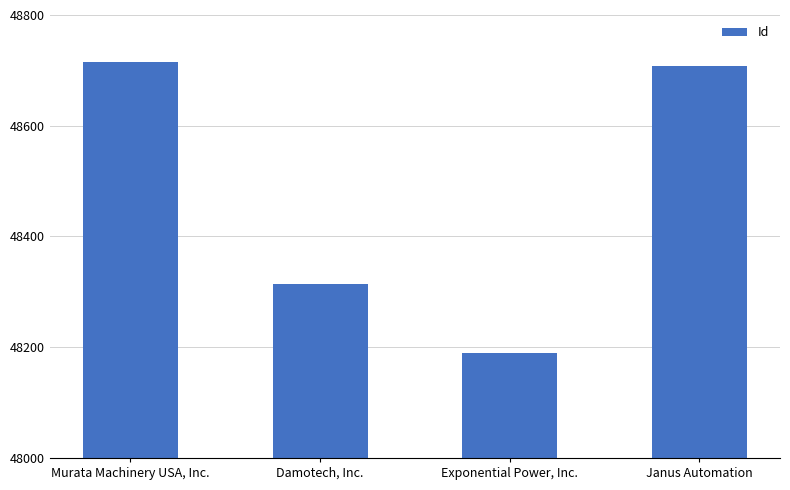

Which label corresponds to the smallest value in the chart?

Exponential Power, Inc.